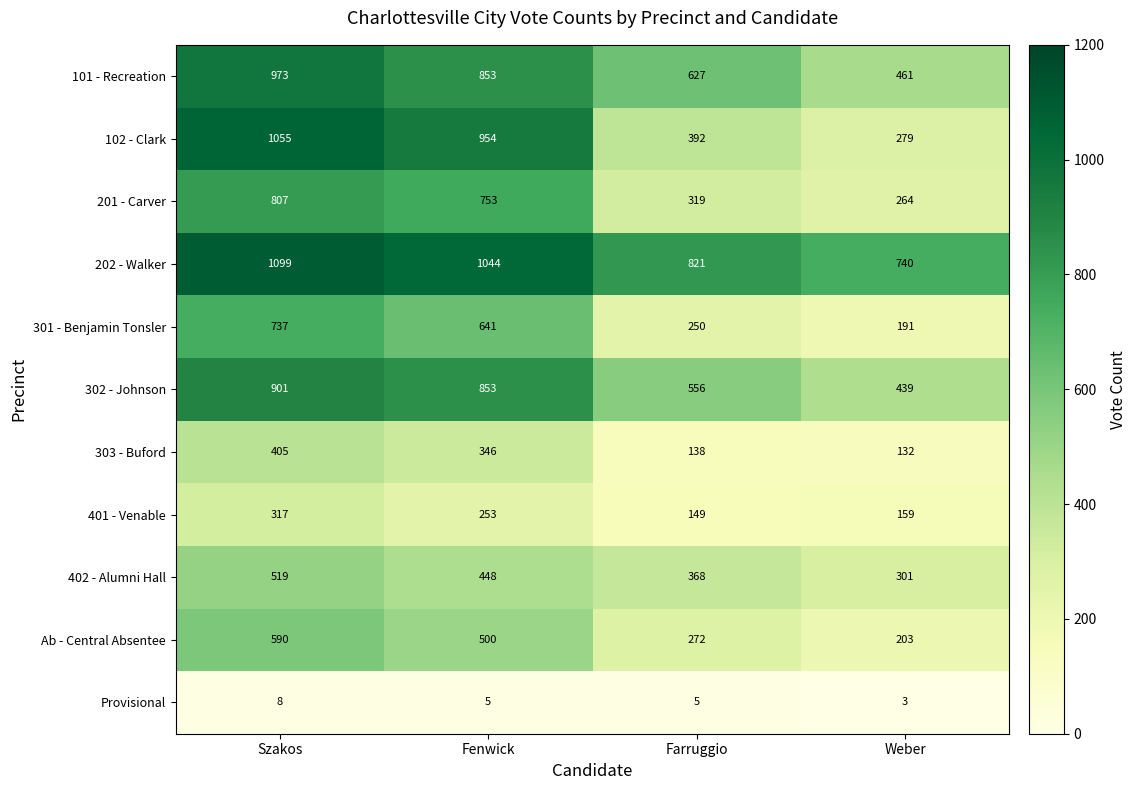

The value of 303 - Buford at Farruggio is 95. True or false?

False